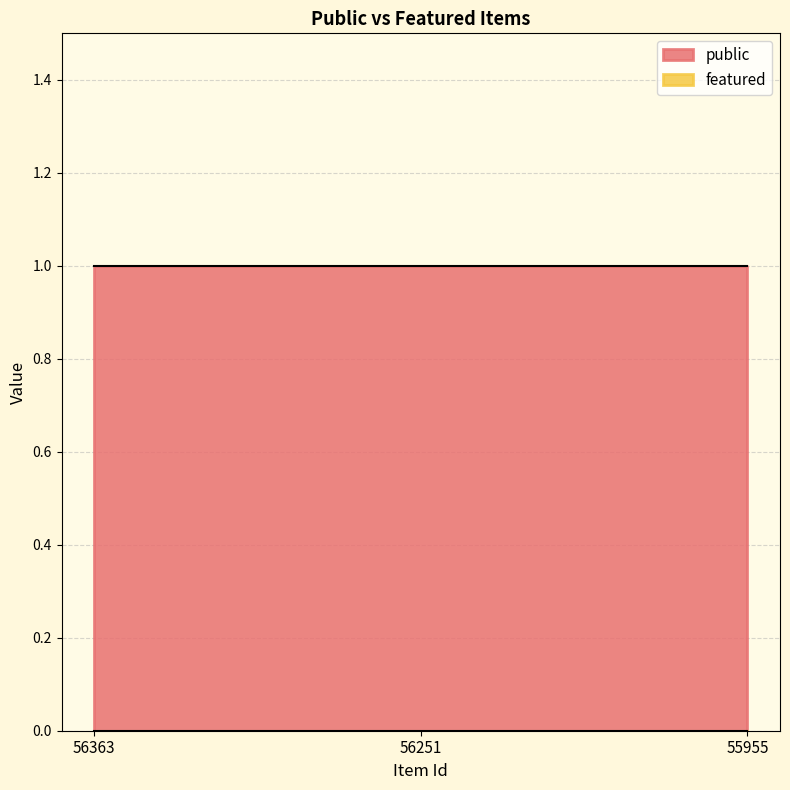

At which category is the sum across all series the highest?

56363